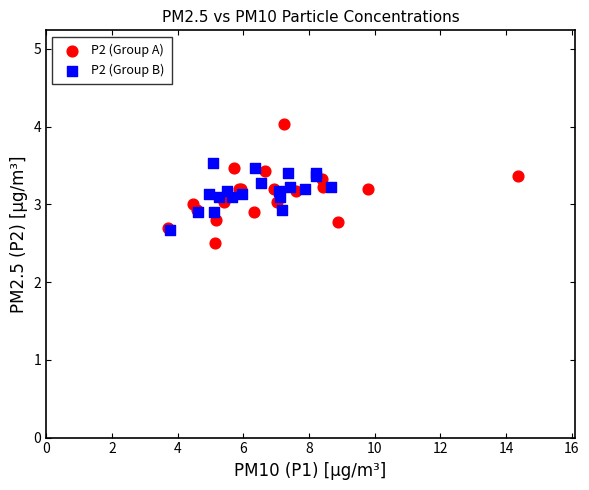

Which series has the largest Y range (max minus min)?

P2 (Group A)